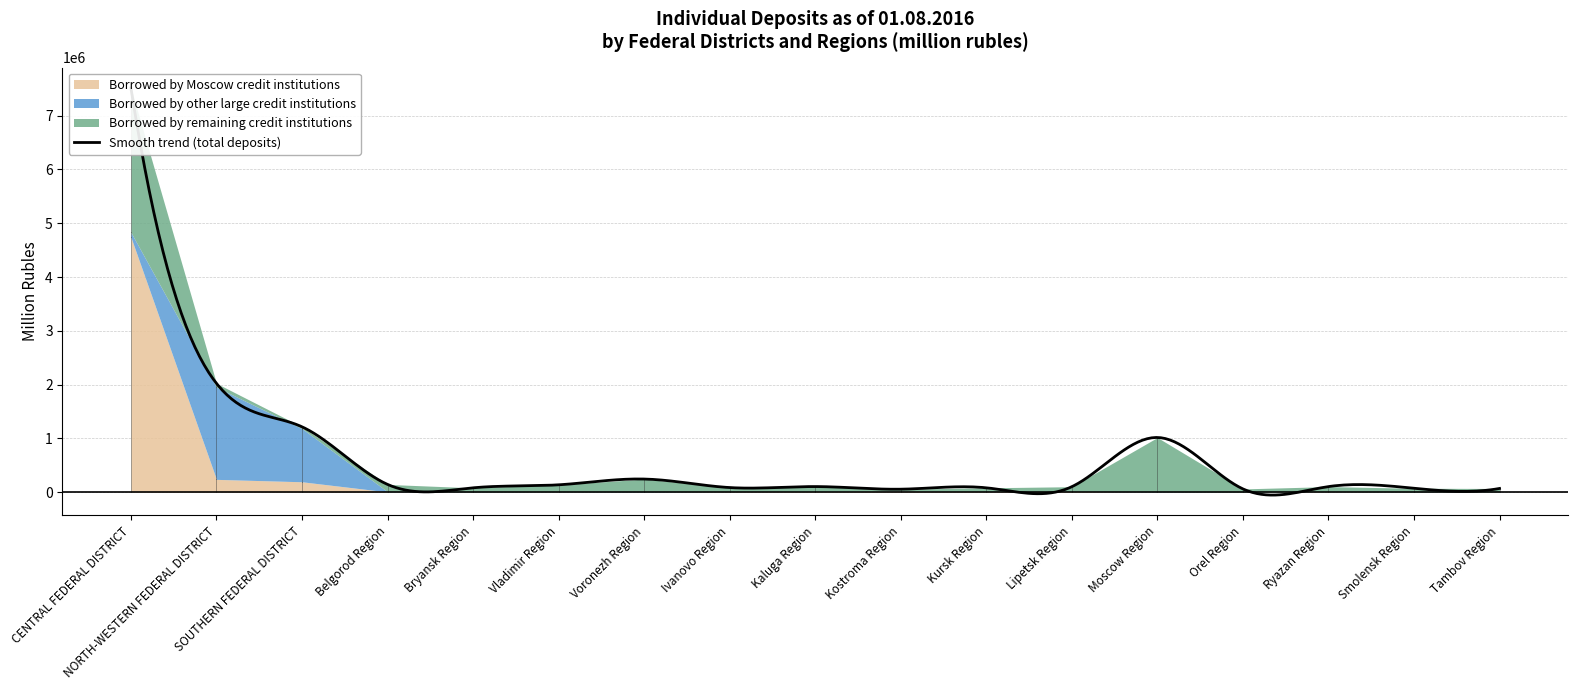

At which label does Borrowed by Moscow credit institutions reach its peak?

CENTRAL FEDERAL DISTRICT